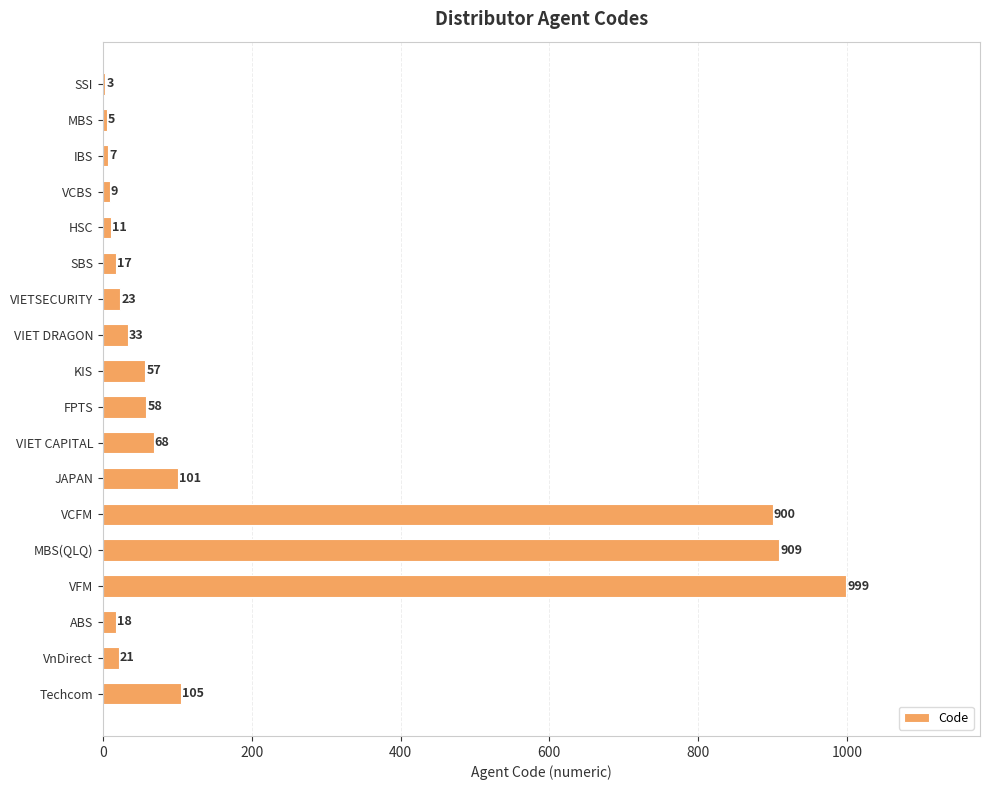

What is the sum of all values?

3344